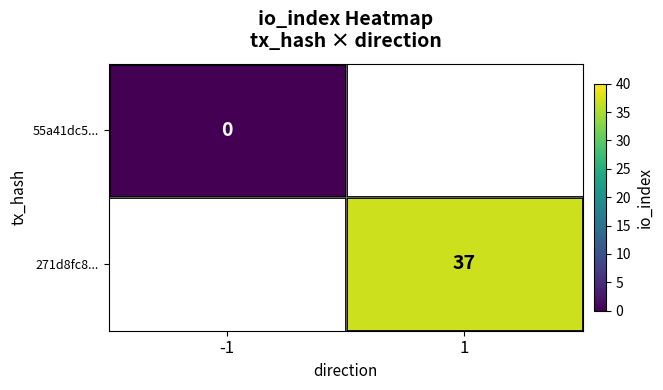

True or false: 271d8fc8... has a value of 10 at 1.

False